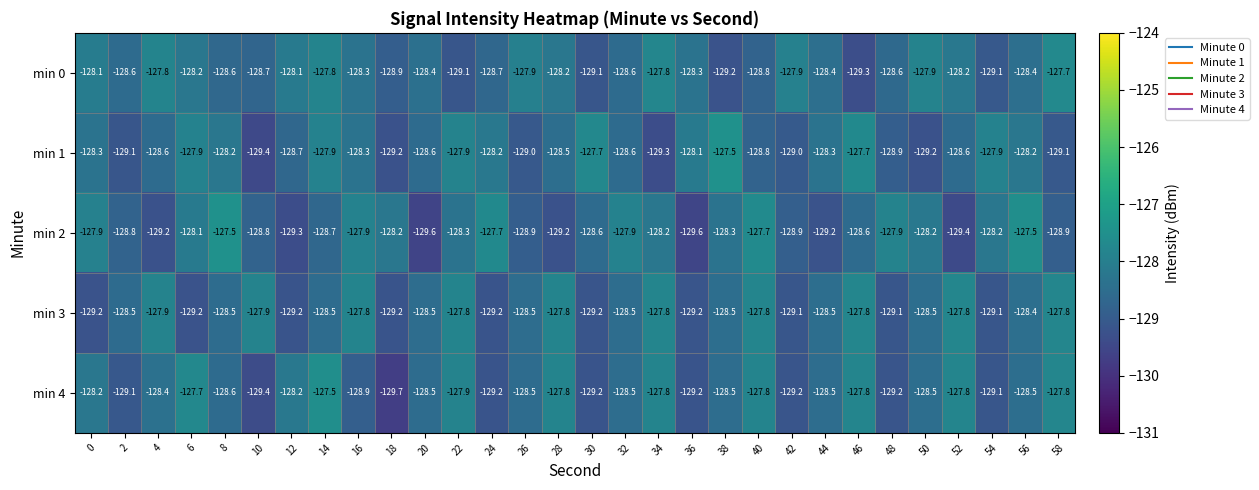

What is the sum of all min 1 values?

-3854.7